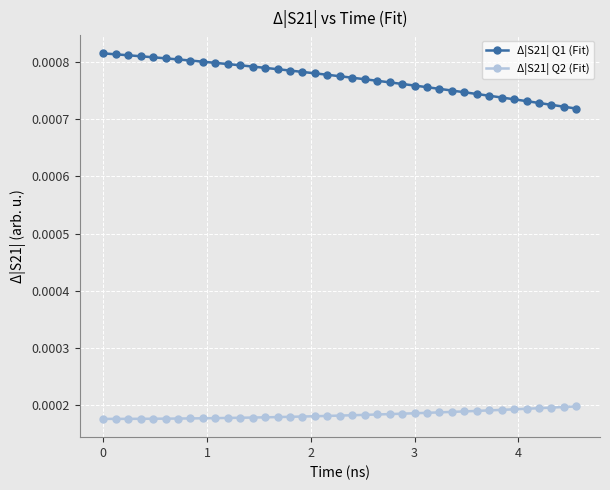

Rank the series by their maximum value, from lowest to highest.

Δ|S21| Q2 (Fit), Δ|S21| Q1 (Fit)